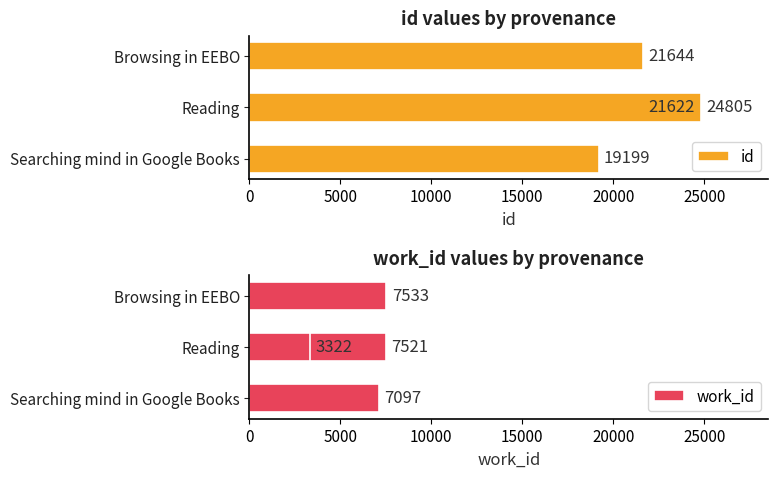

Reading left to right, extract all data points from this chart.

id: 19199	21622	21644	24805
work_id: 7097	7521	7533	3322